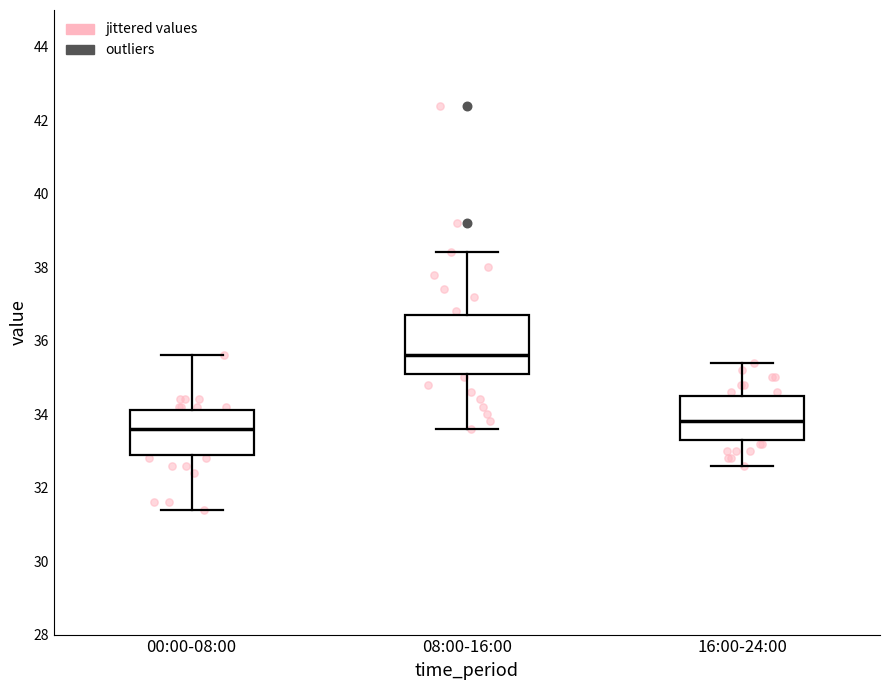

Where is the lower edge of the box for 16:00-24:00 on the y-axis? The values are not printed on the chart, so give them approximately, as read against the axis.

33.4